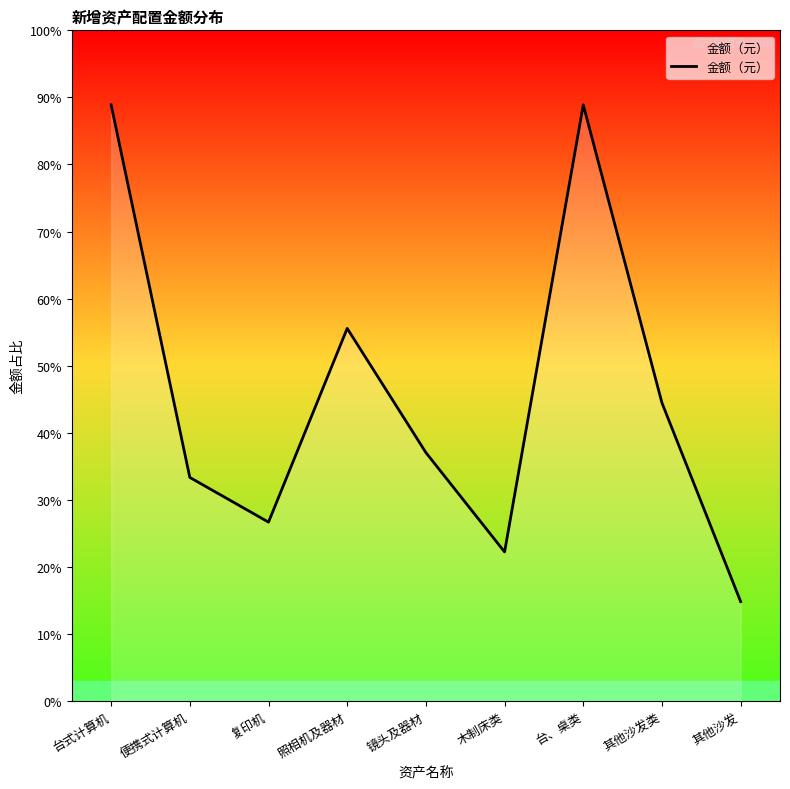

Is this an area chart (filled region under the line)?

Yes